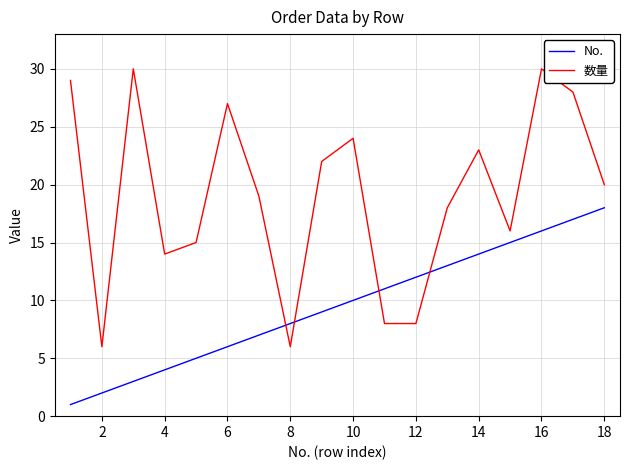

What are all the series names shown in the legend?

No., 数量